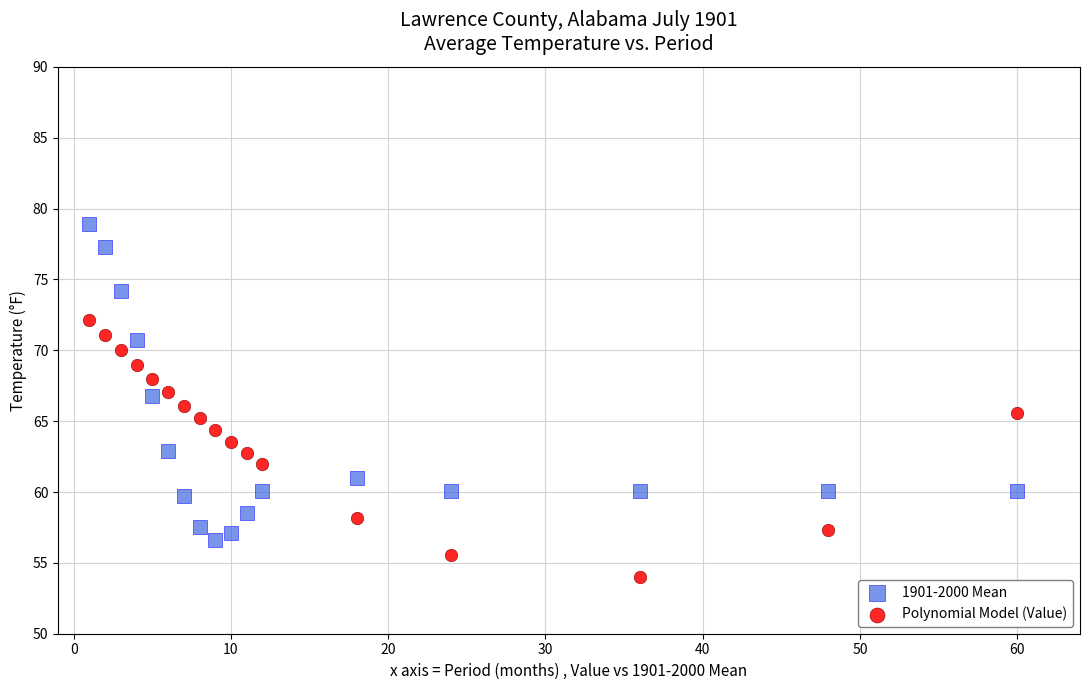

Which series contains the highest Y value?

1901-2000 Mean